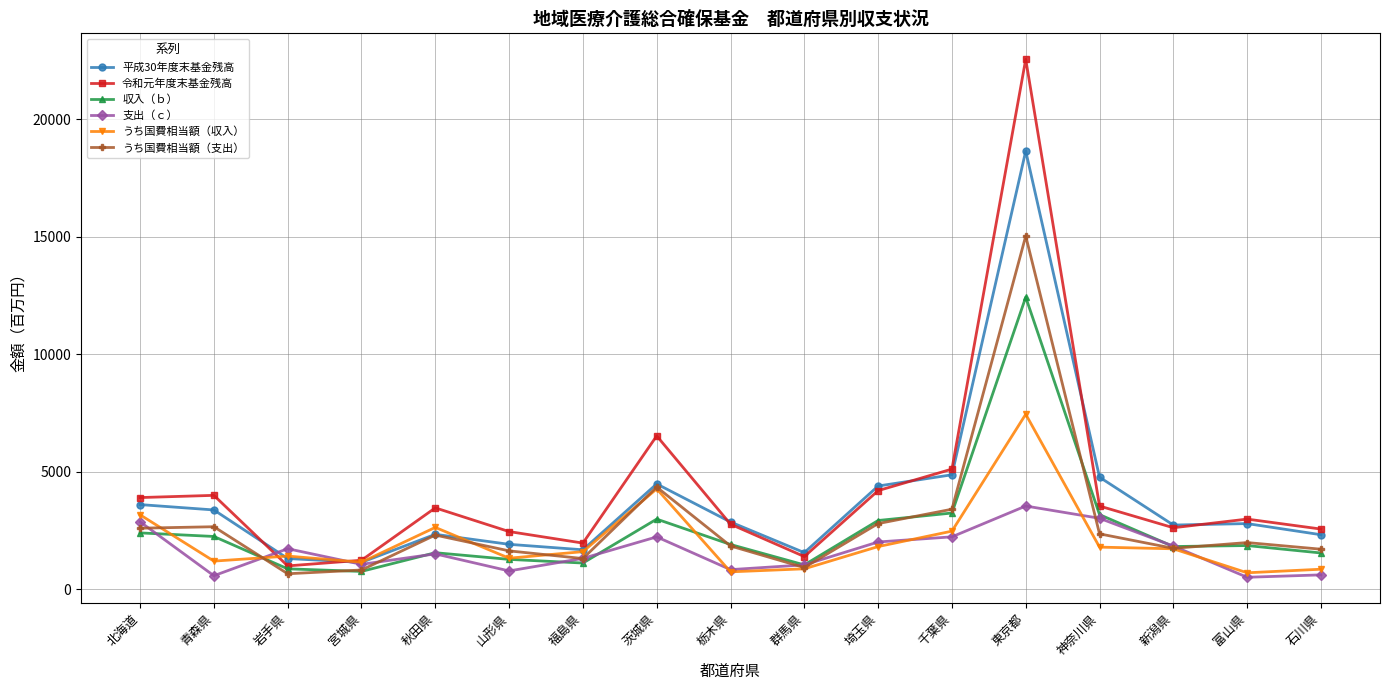

Which series has the largest range (max minus min)?

令和元年度末基金残高